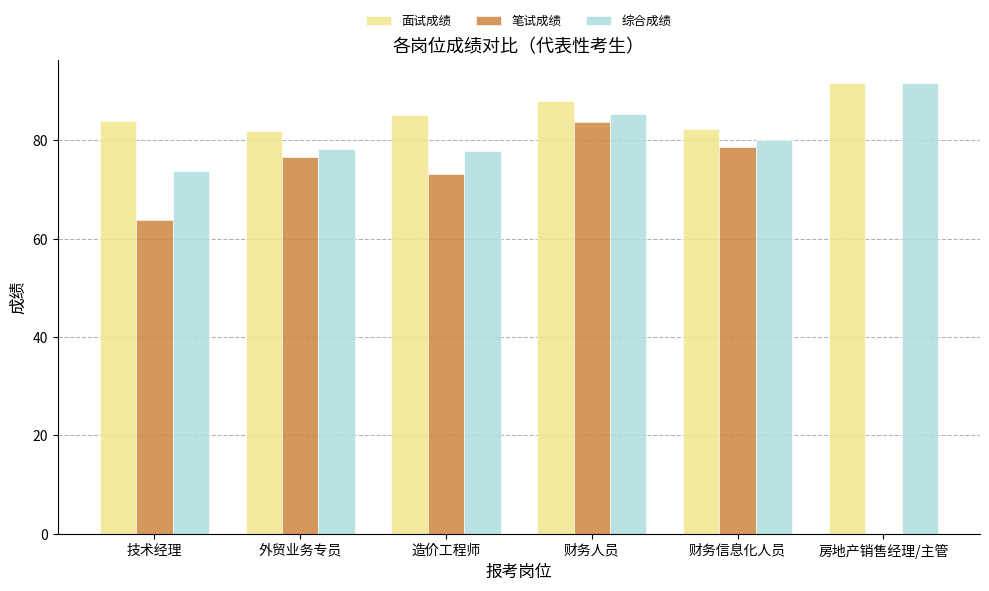

How many groups of bars are there?

6